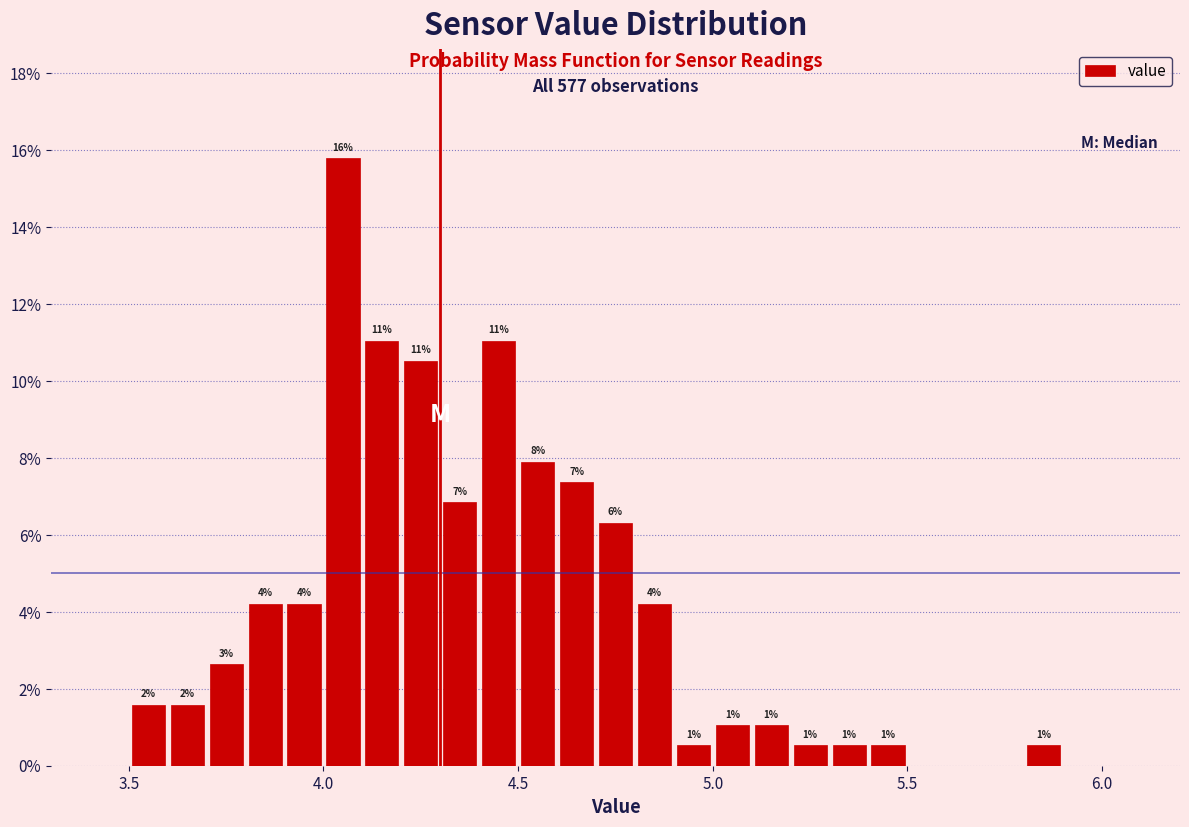

Around what value on the x-axis is the tallest bar? Give the approximate position of its centre, as read against the axis.

4.05